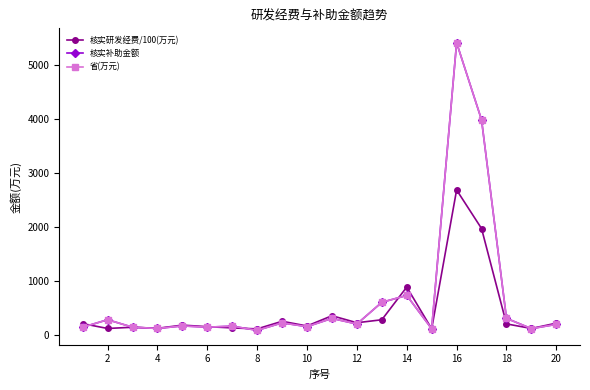

Does the chart have visible grid lines?

No